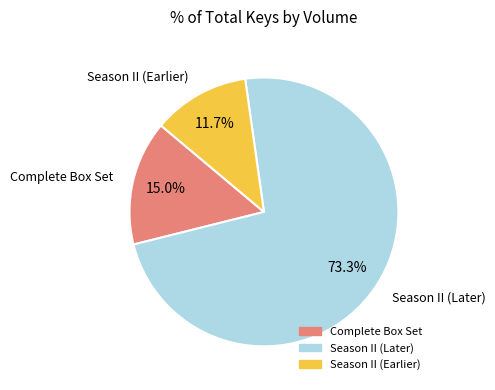

What is the ratio of the value at Season II (Earlier) to the value at Complete Box Set?

0.8